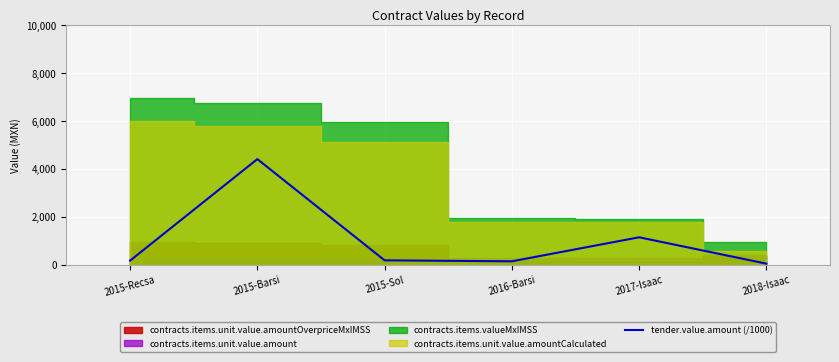

Where is the first local maximum?

2015-Barsi